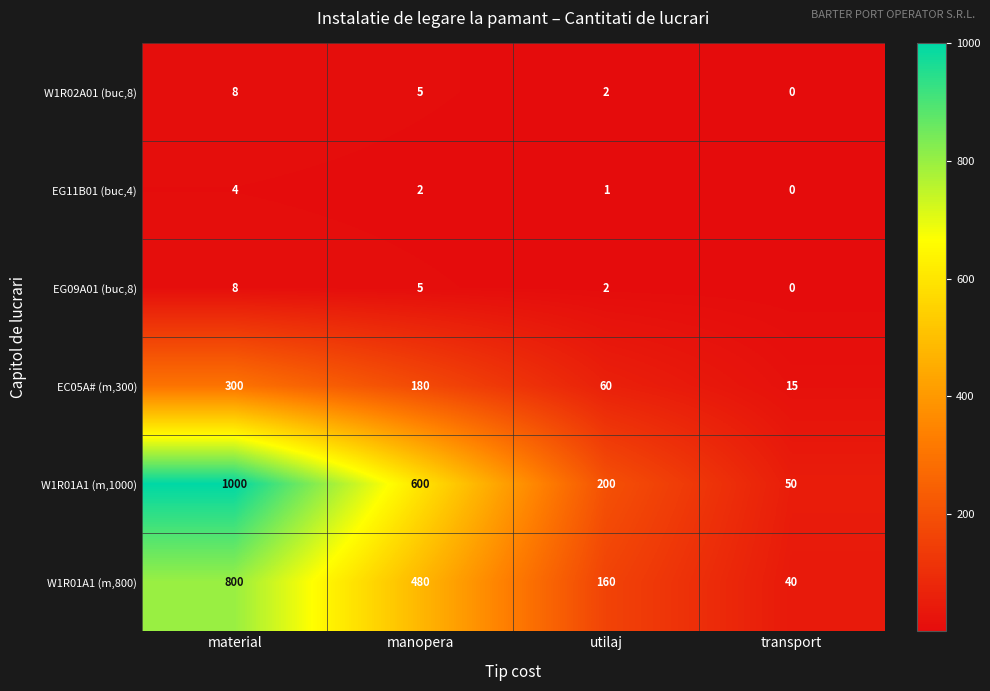

What is the sum of the EG09A01 (buc,8) values at manopera and utilaj?

7